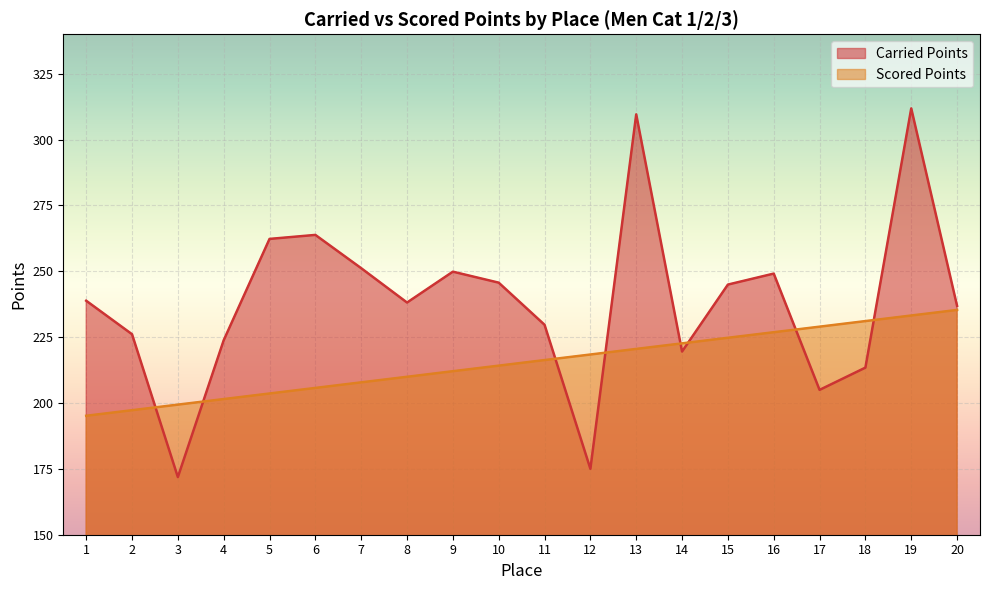

What is the sum of the Scored Points values at 15 and 11?

441.1